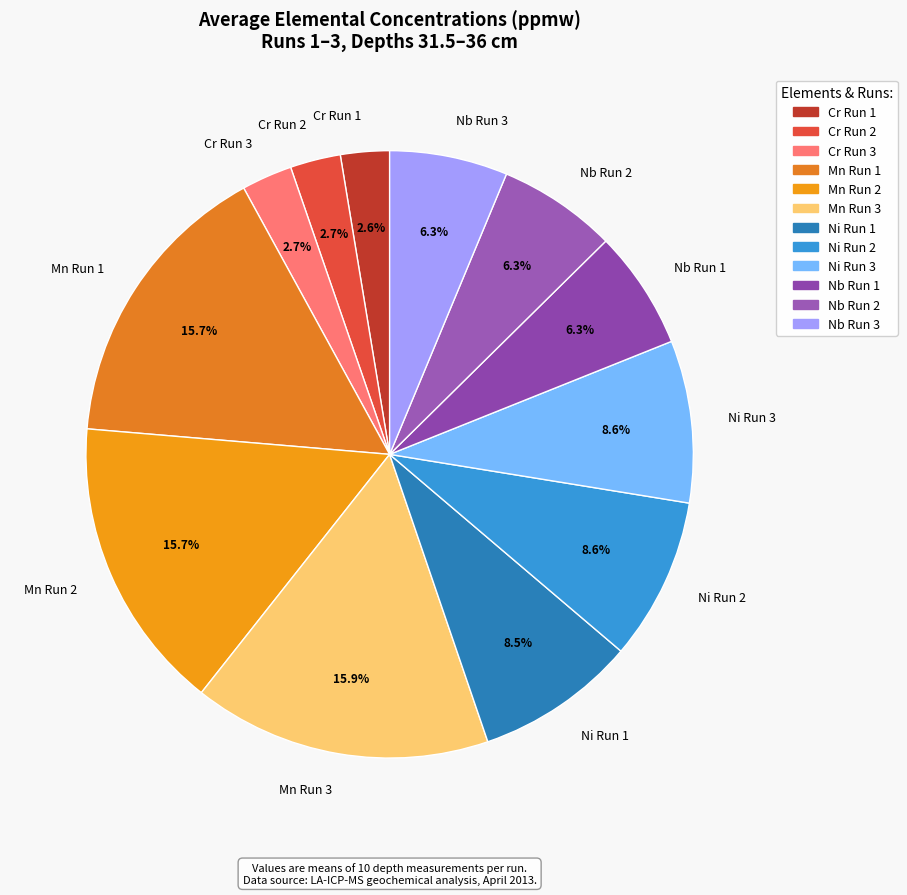

Is there a majority slice in this chart?

No